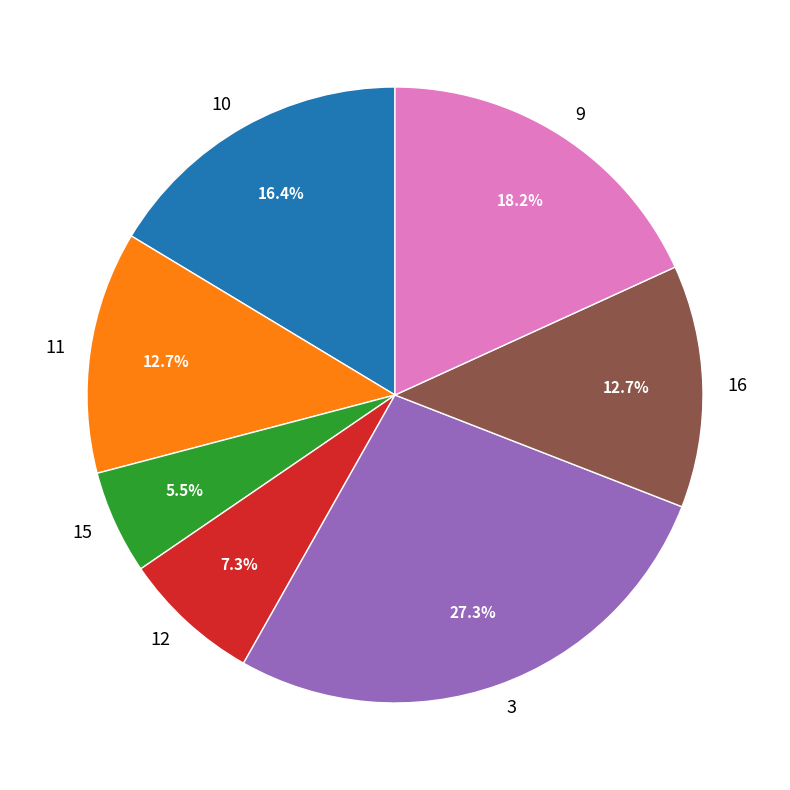

Is there any slice that represents more than half of the pie?

No